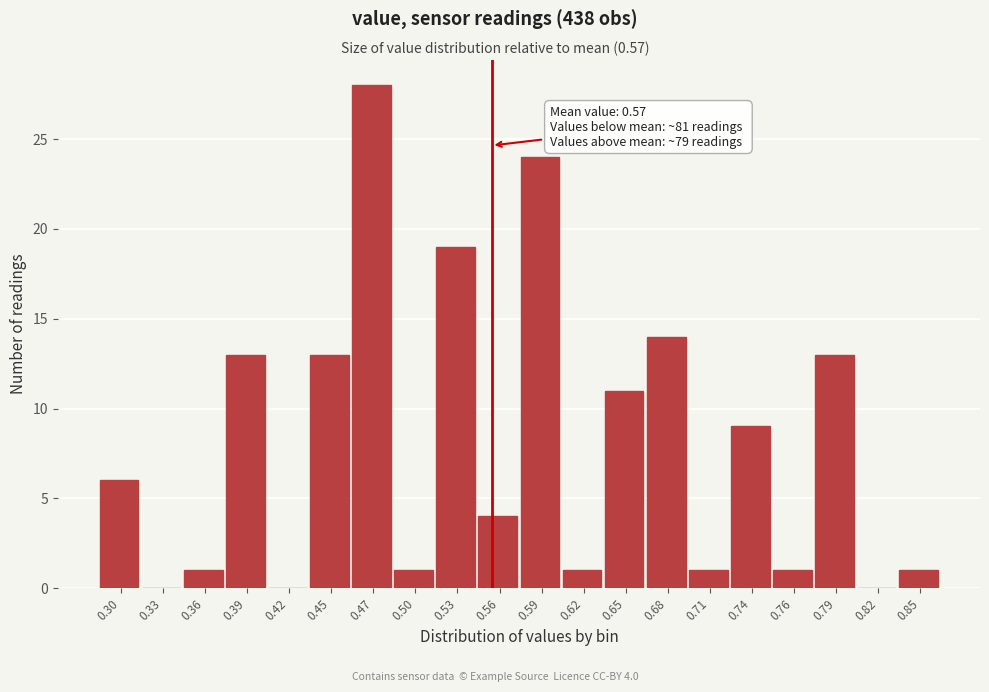

Reading left to right, extract all data points from this chart.

0.30=6	0.33=0	0.36=1	0.39=13	0.42=0	0.45=13	0.47=28	0.50=1	0.53=19	0.56=4	0.59=24	0.62=1	0.65=11	0.68=14	0.71=1	0.74=9	0.76=1	0.79=13	0.82=0	0.85=1